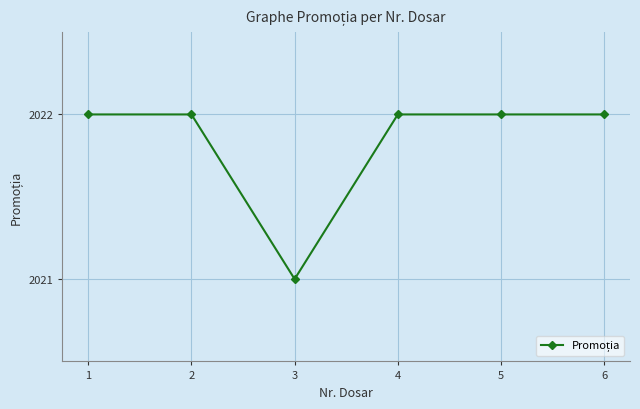

Which category has the lowest value across all series?

3